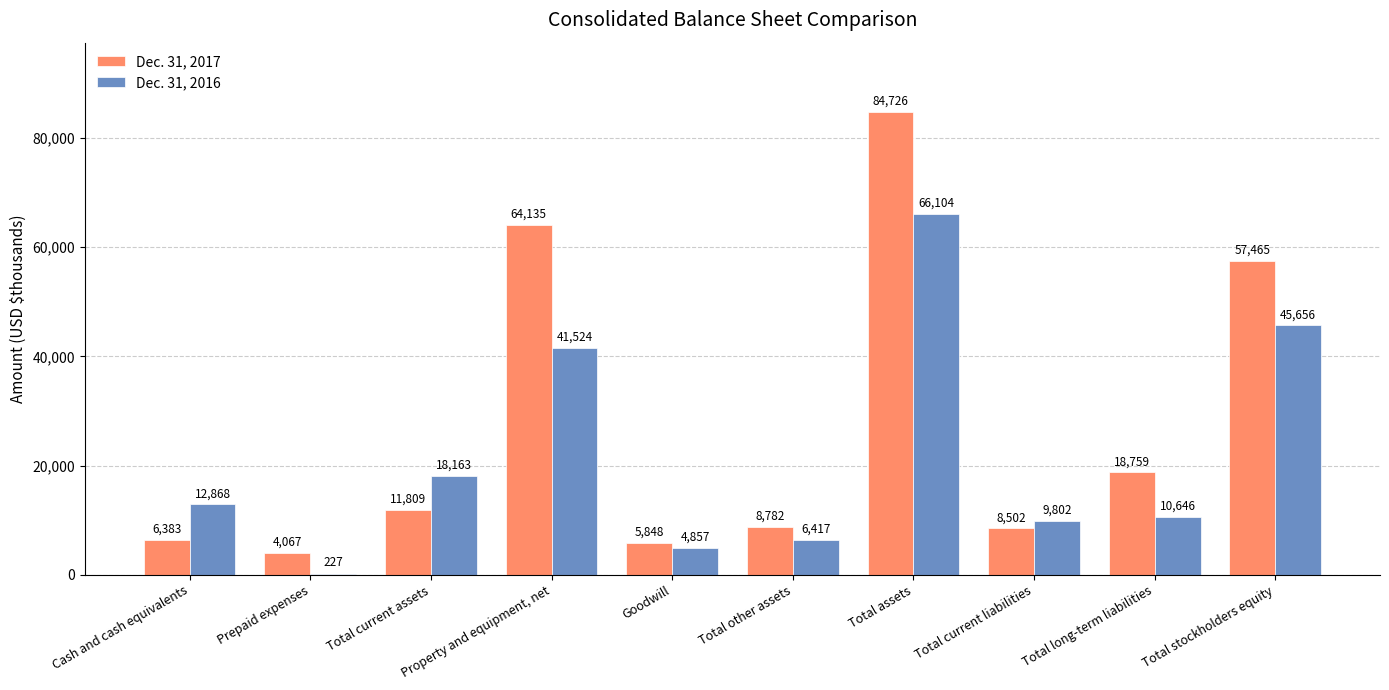

What are all the series names shown in the legend?

Dec. 31, 2017, Dec. 31, 2016